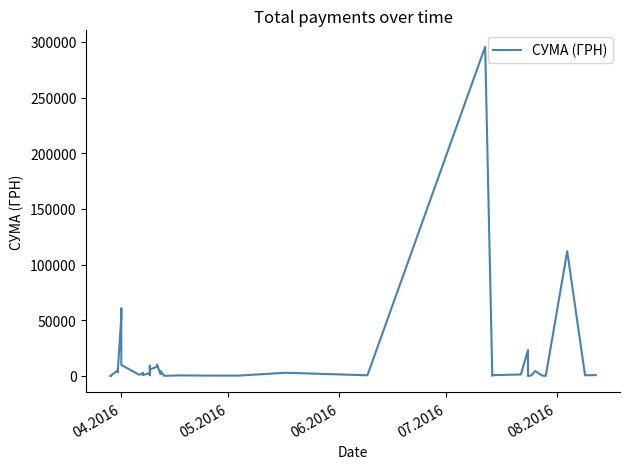

Is this an area chart (filled region under the line)?

No